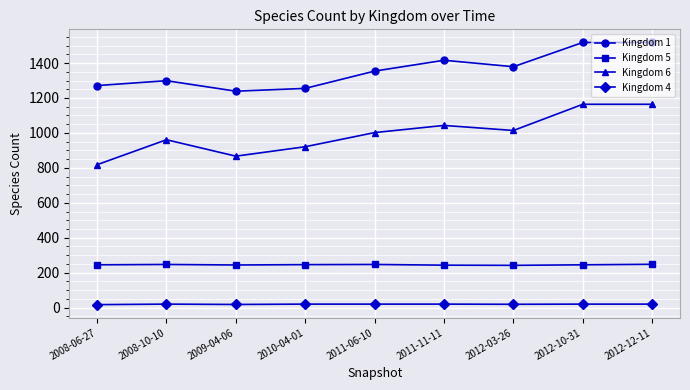

At which category does Kingdom 6 reach its first local peak?

2008-10-10